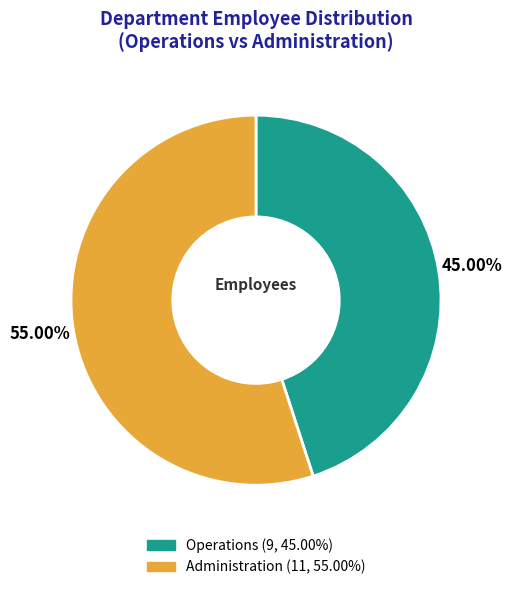

To the nearest percent, what percentage of the pie is Administration?

55%